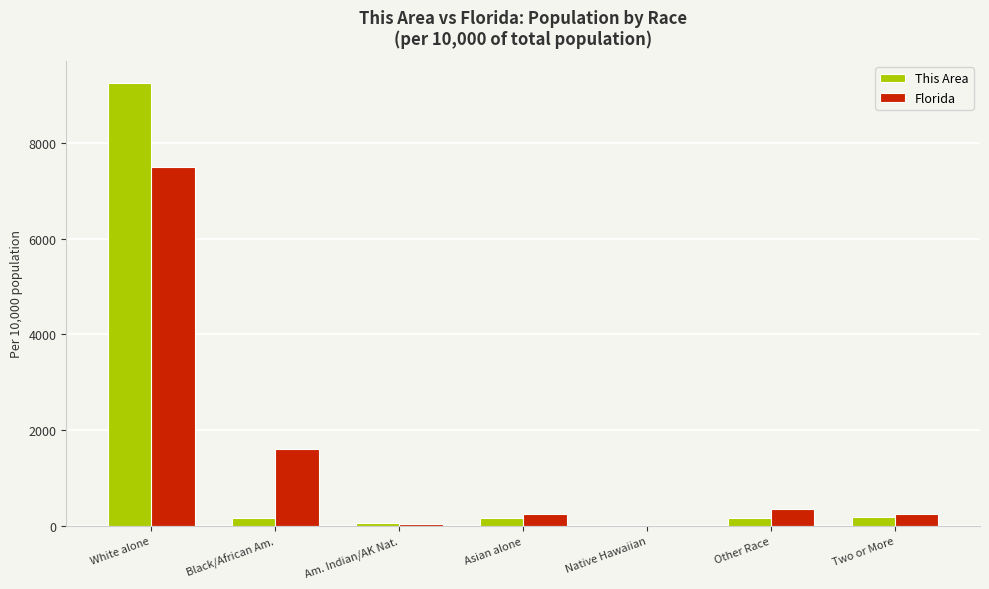

Read the Florida value at Other Race.

362.3